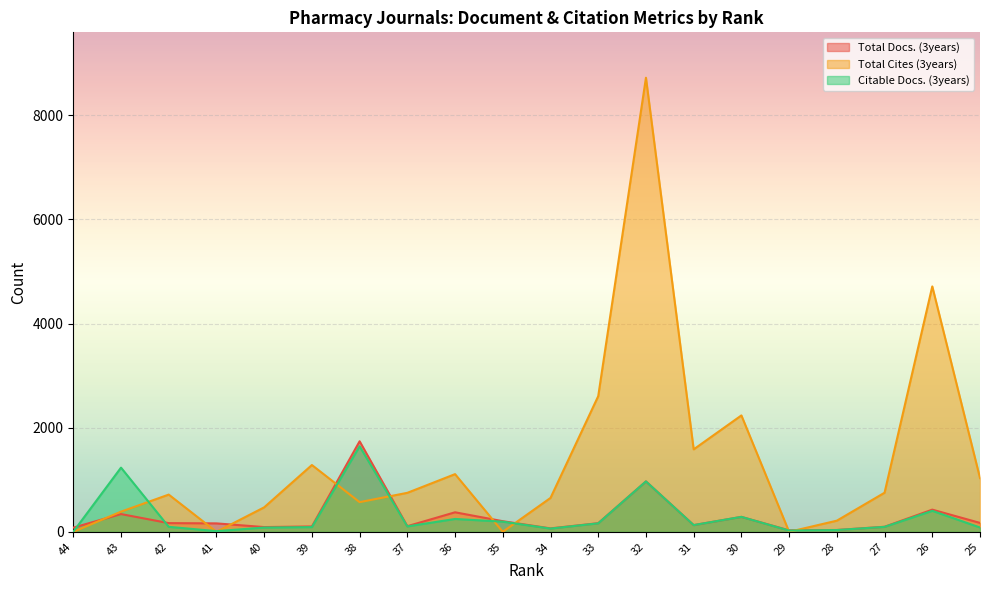

At how many categories does at least one series exceed 1959?

4